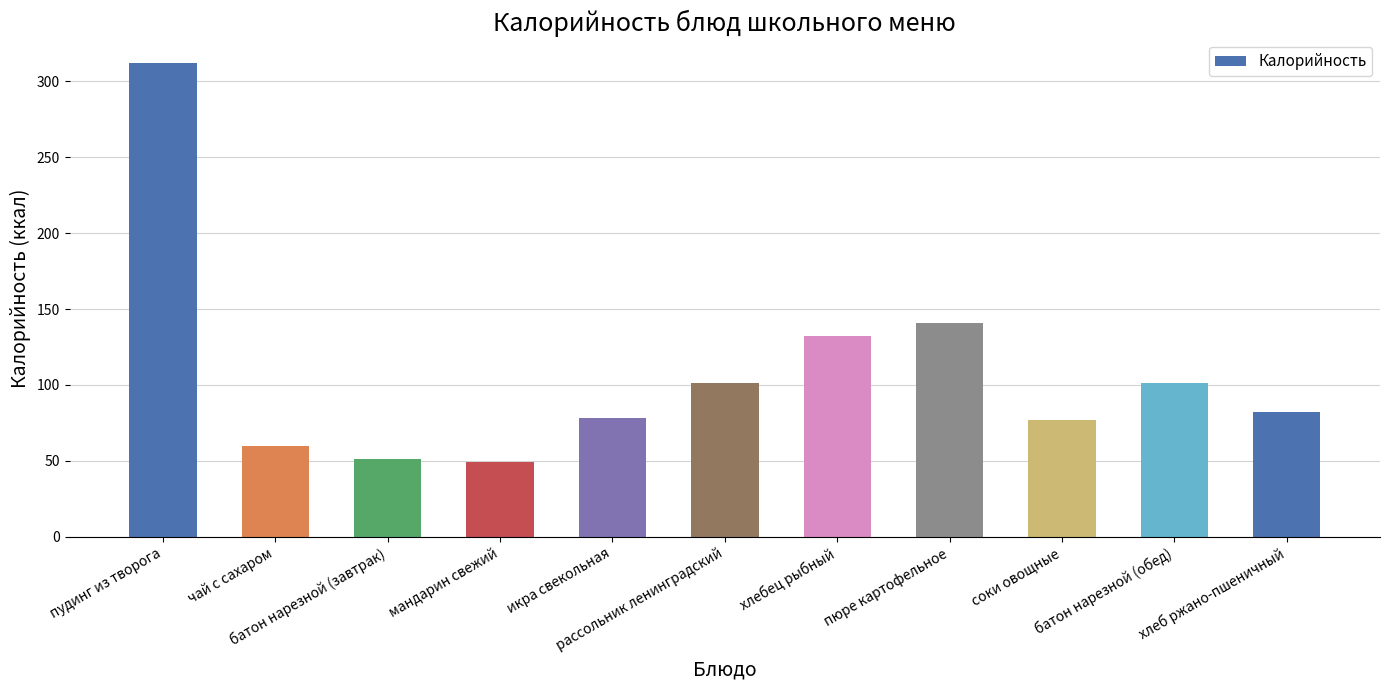

What position from the right is хлеб ржано-пшеничный?

1